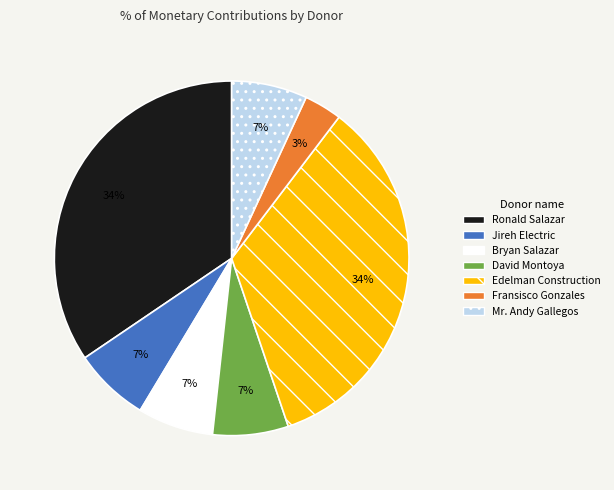

Approximately how many times larger is the value at Mr. Andy Gallegos compared to Jireh Electric?

1.0